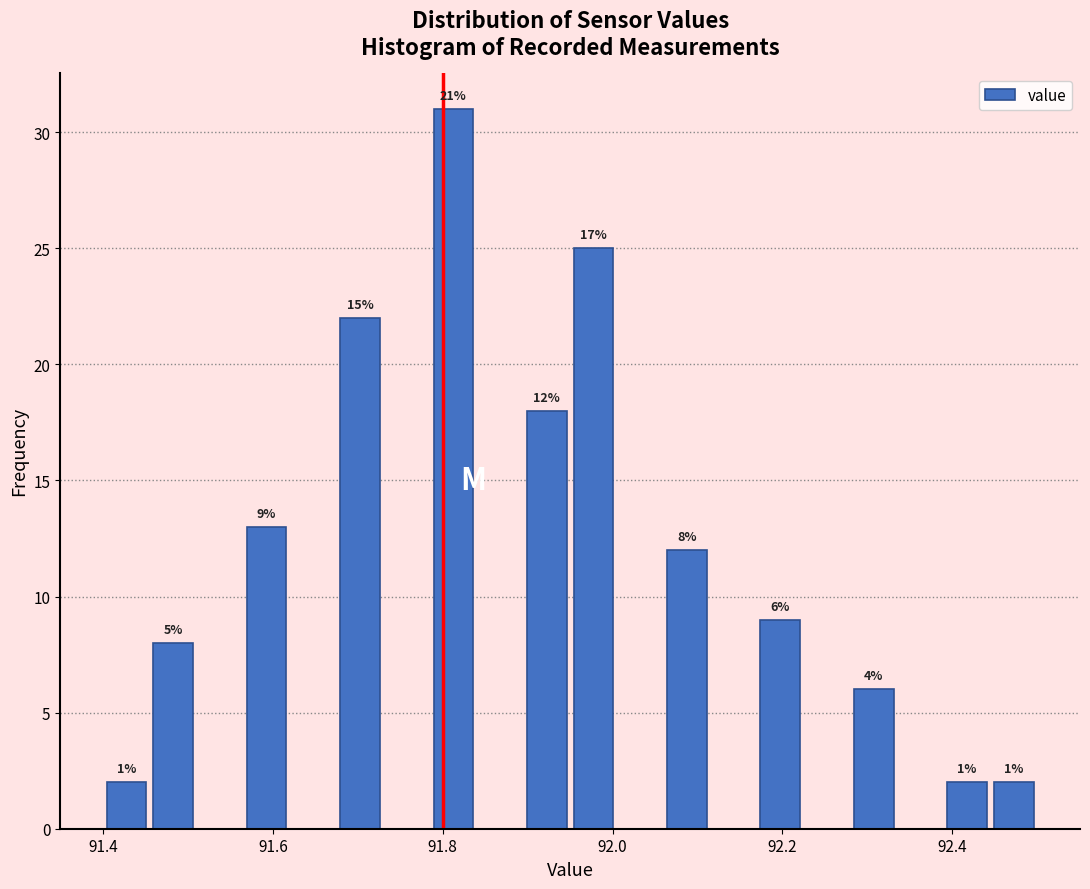

Around what value on the x-axis is the tallest bar? Give the approximate position of its centre, as read against the axis.

91.82